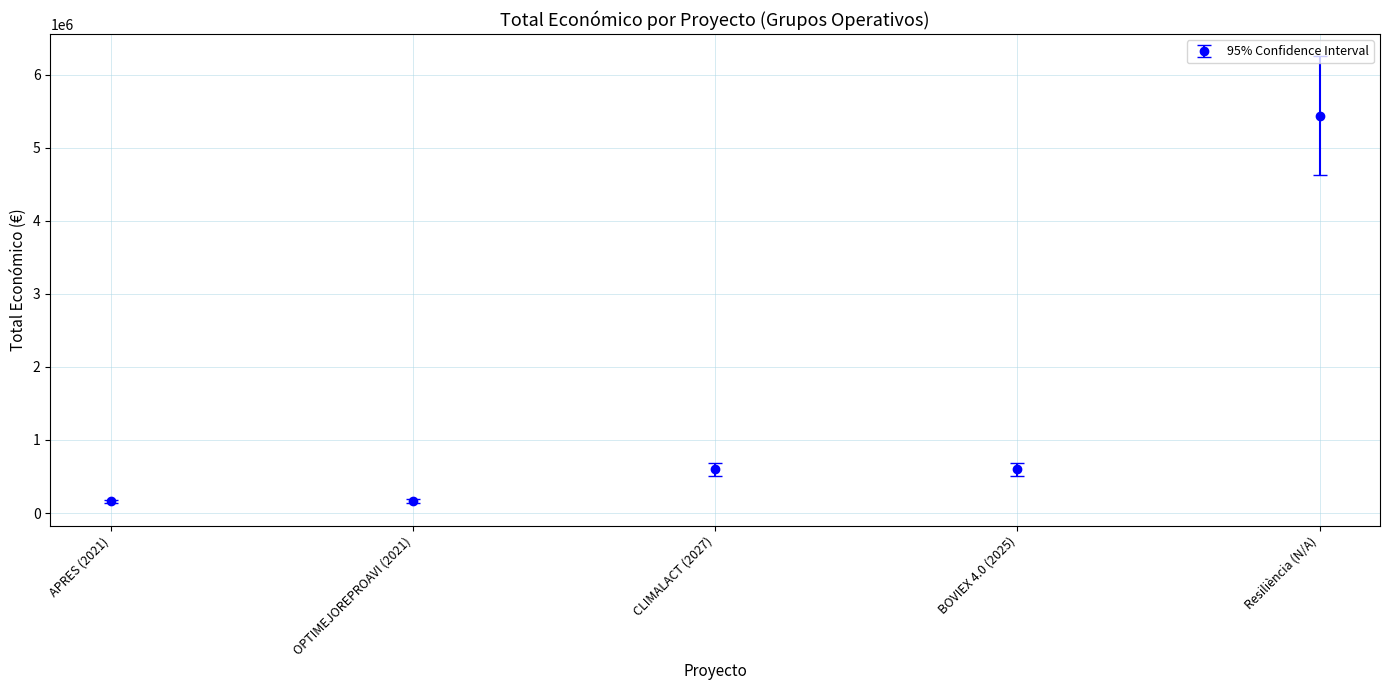

What is the difference between the values at OPTIMEJOREPROAVI (2021) and CLIMALACT (2027)?

435000